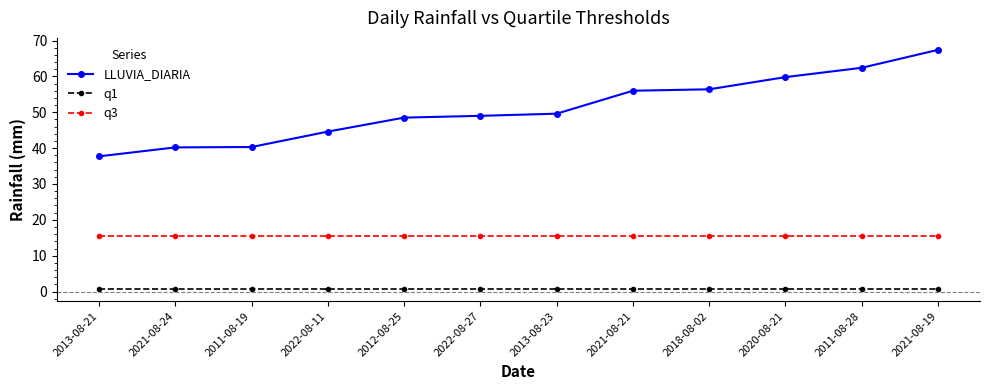

Is the value of q1 at 2021-08-19 greater than the value of q3 at 2011-08-28?

No